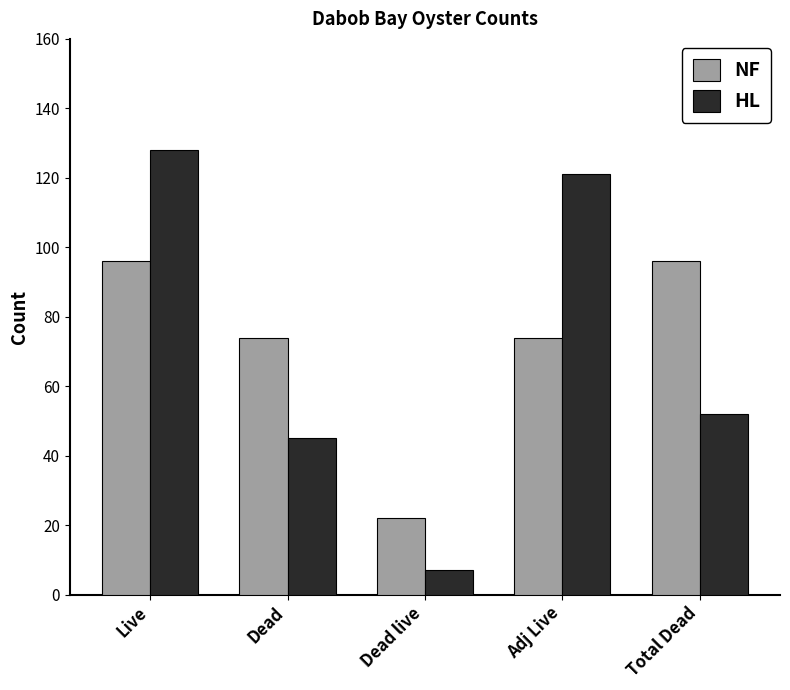

What is the total value across all series at Adj Live?

195